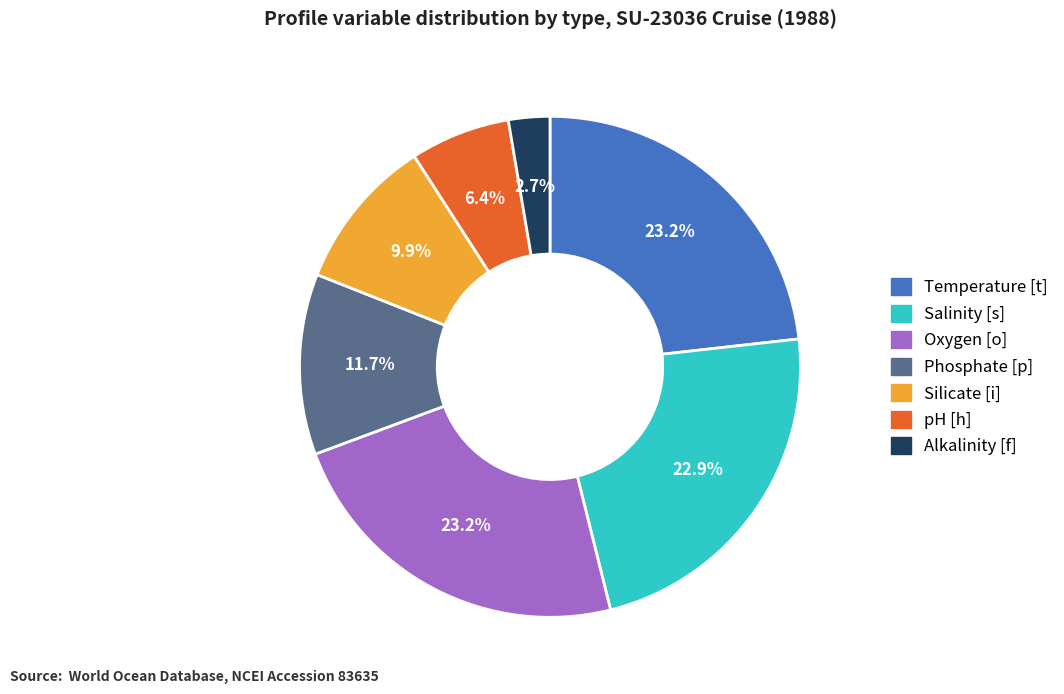

Which has a higher value, Oxygen [o] or Phosphate [p]?

Oxygen [o]